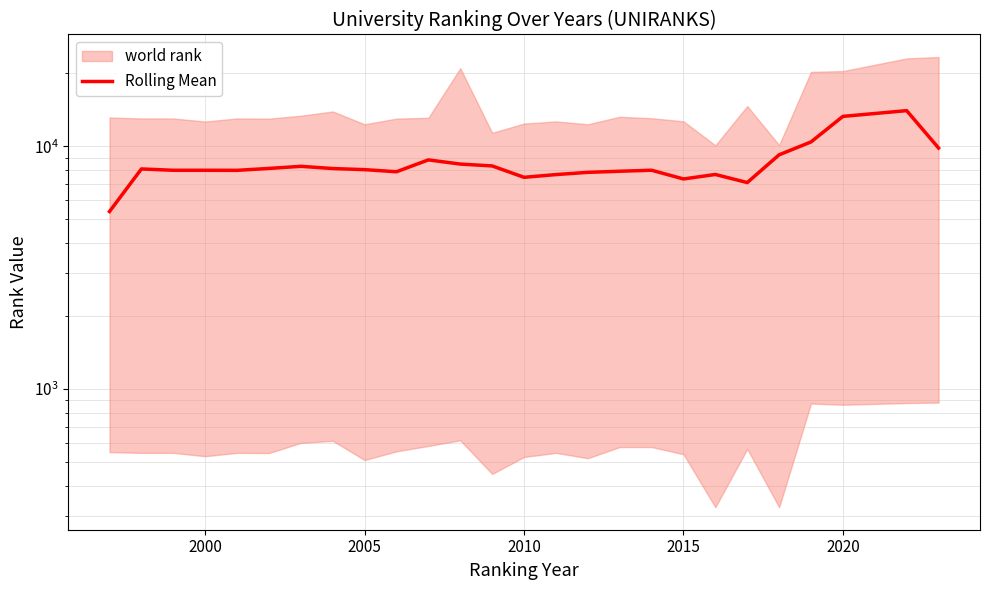

What is the smallest value displayed?

5392.8